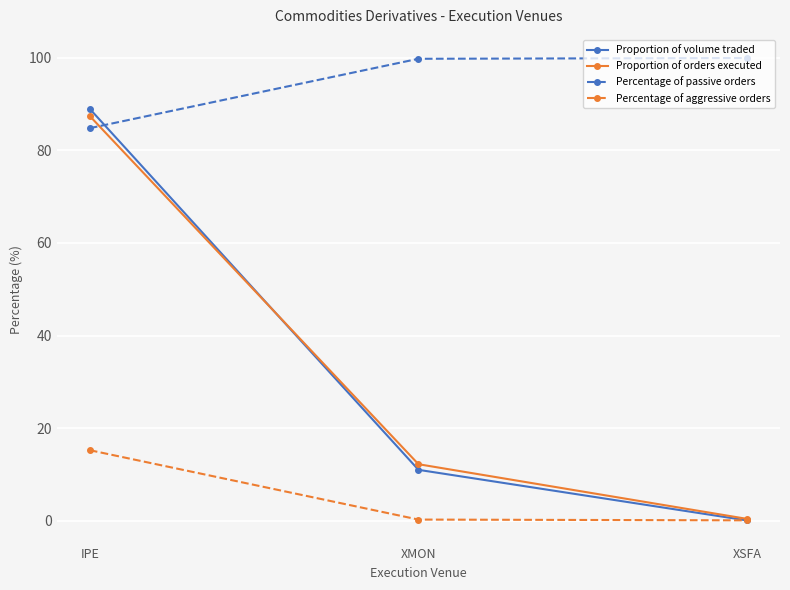

True or false: Percentage of passive orders has a value of 84.8 at IPE.

True